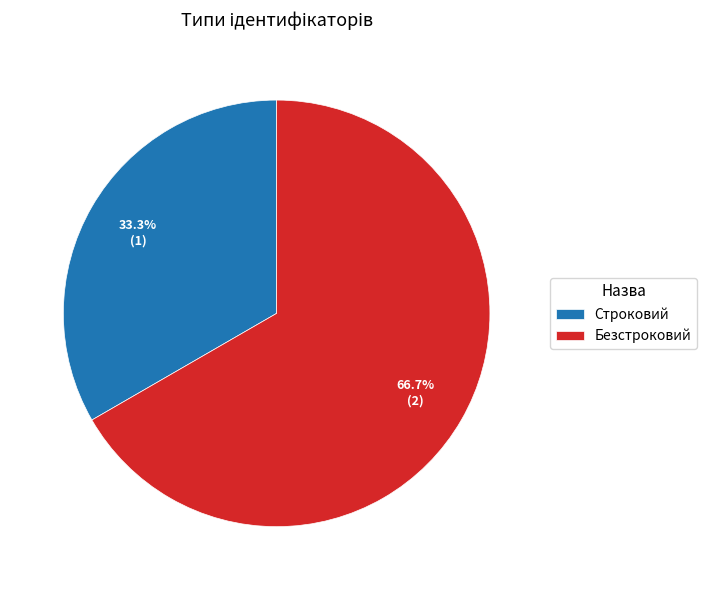

Which slice is the smallest?

Строковий